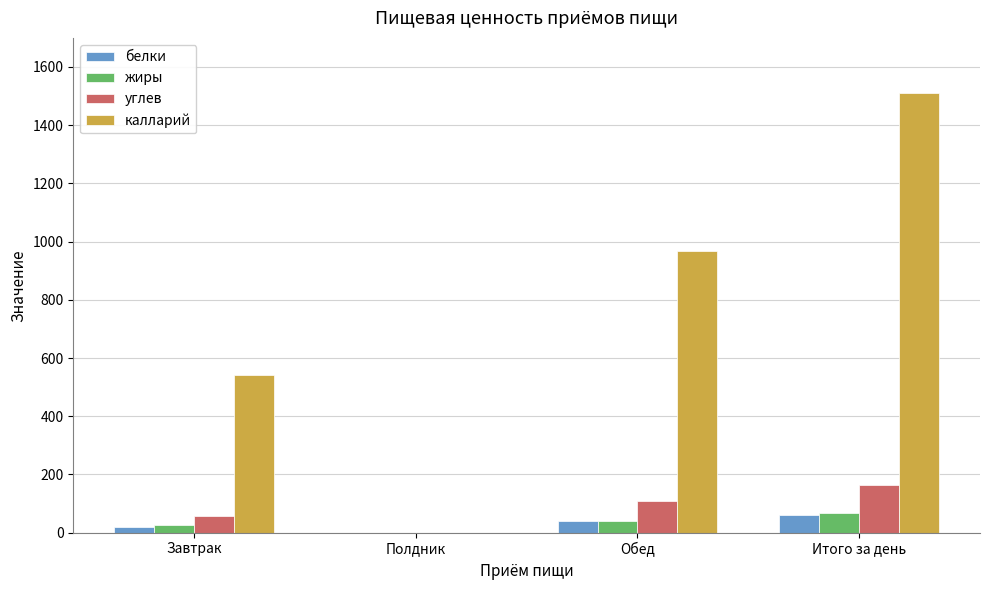

What is the average value of the углев series?

82.4